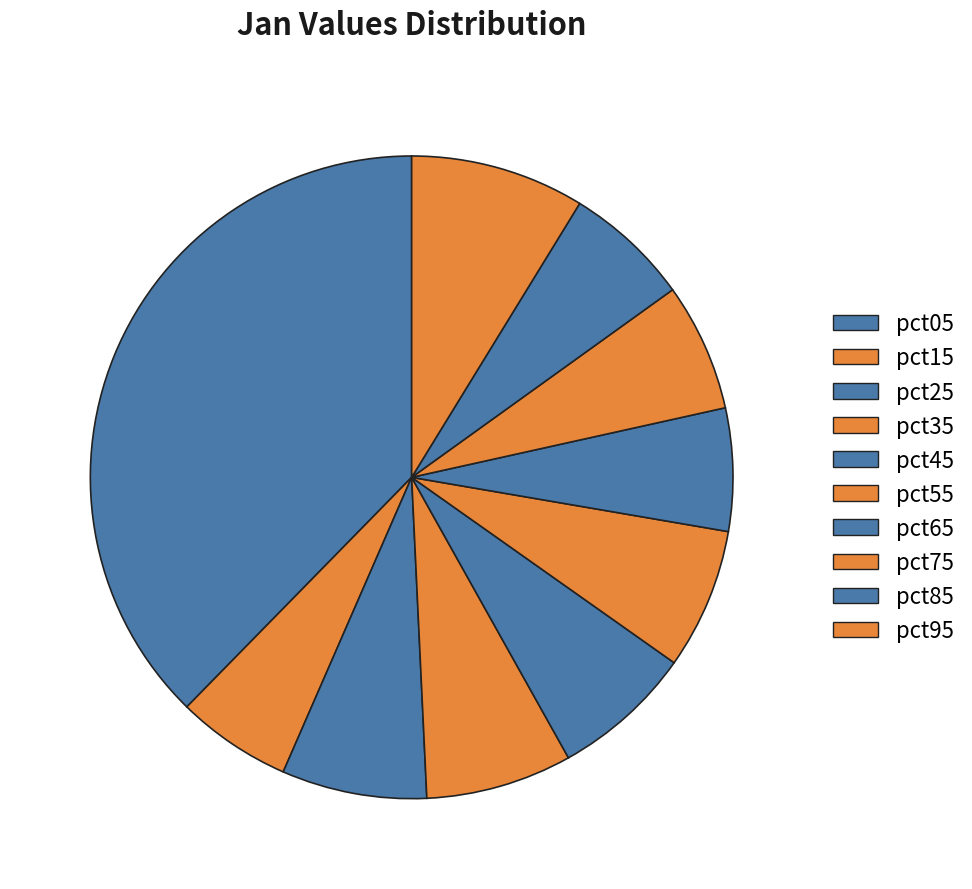

Does pct25 represent more than half of the total?

No